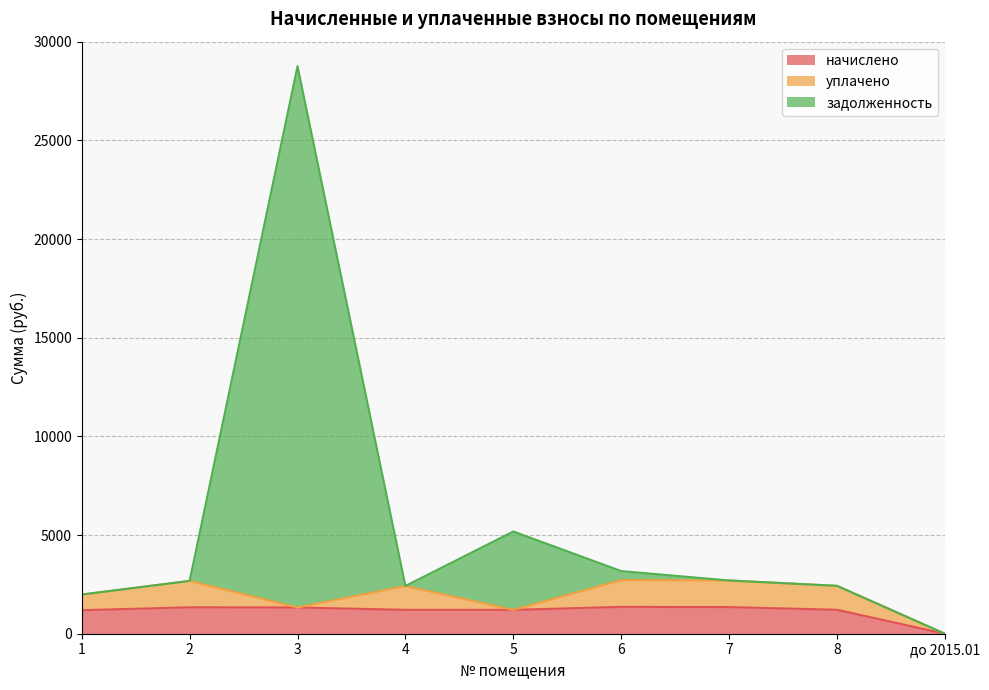

At which category is the sum across all series the highest?

3